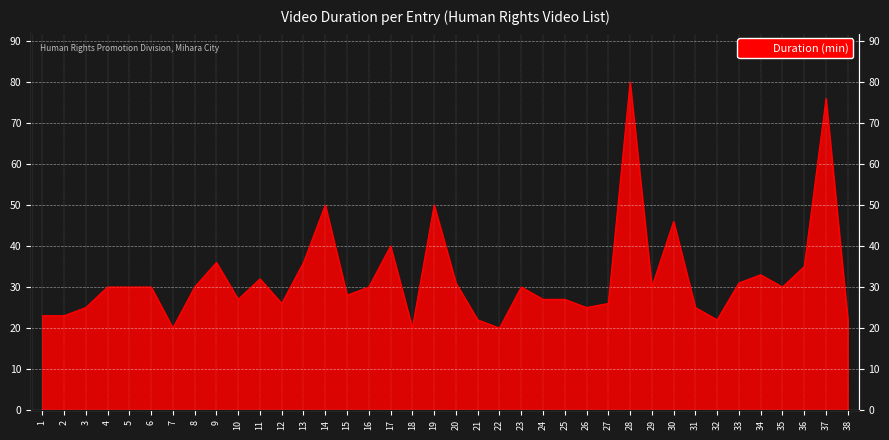

Which has a higher value, 24 or 3?

24